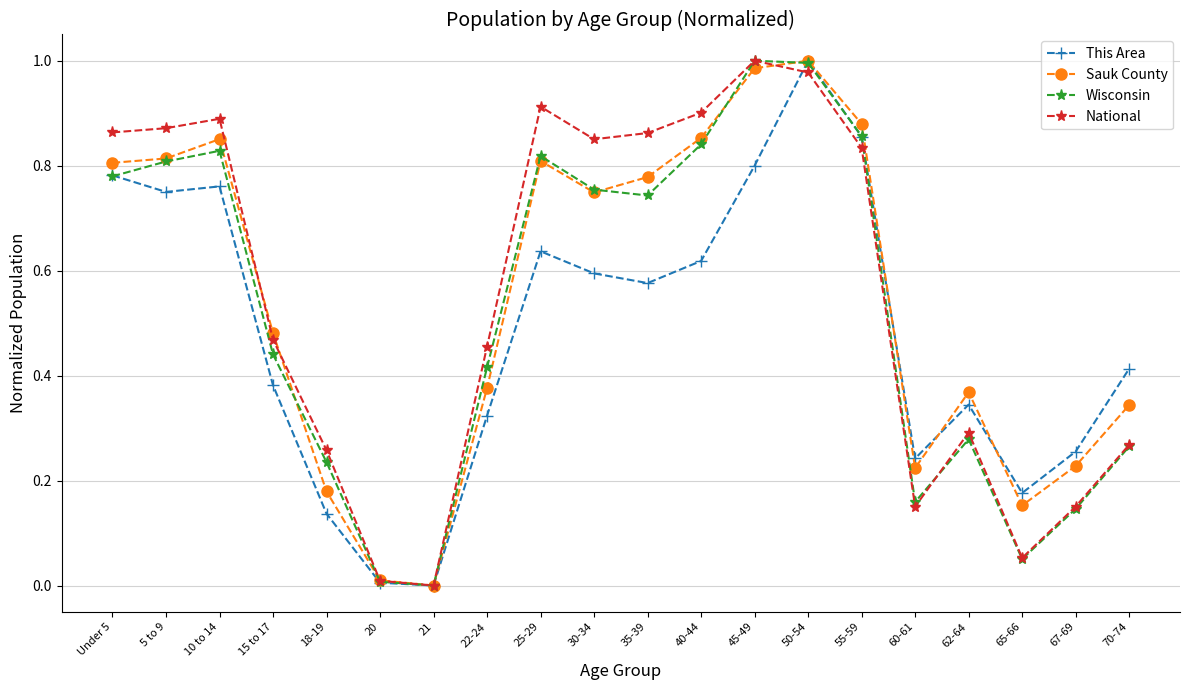

True or false: Wisconsin has a value of 0.0 at 60-61.

False